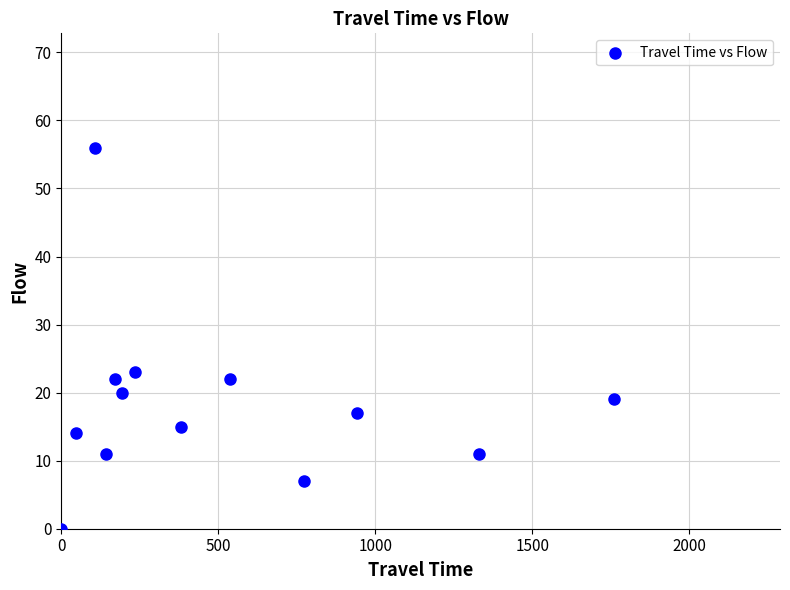

What Y value in the scatter plot is closest to 28?

23